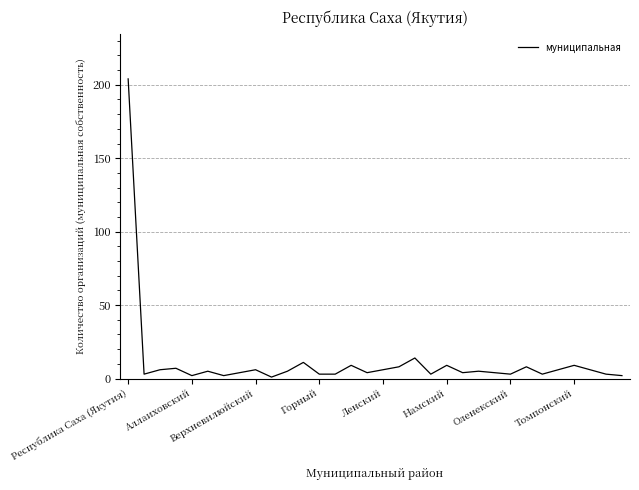

What is the difference between the maximum and minimum values?

203